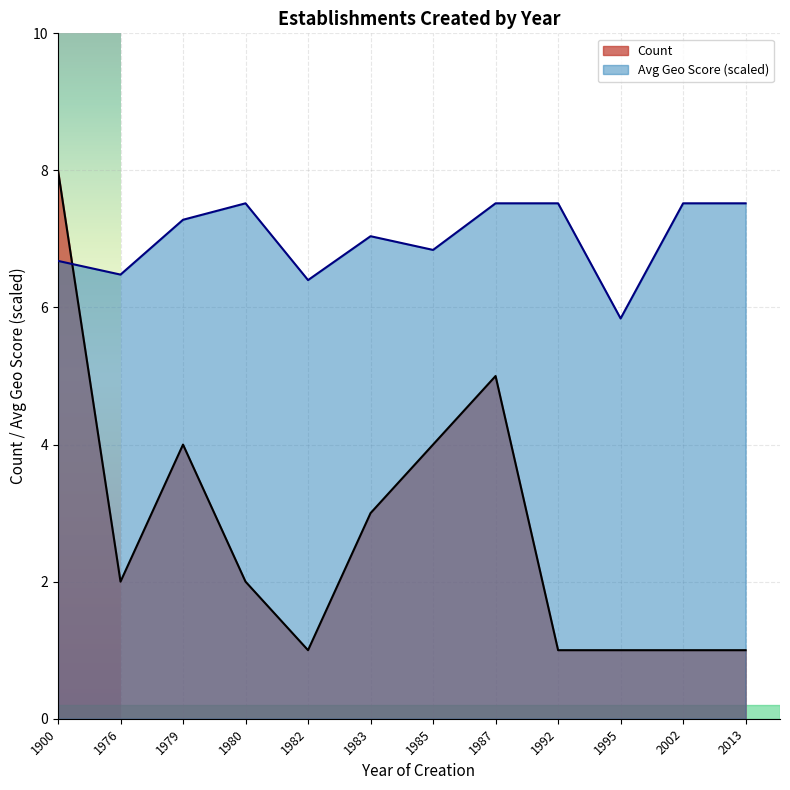

List the series in order of their peak value, lowest first.

Avg Geo Score (scaled), Count